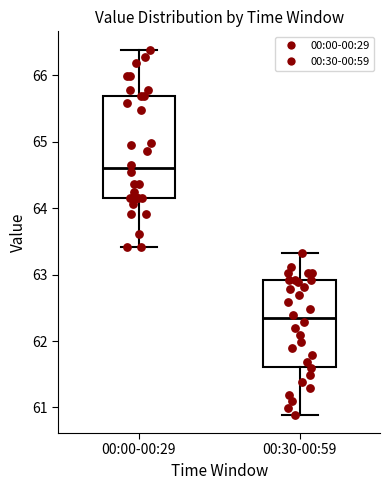

Which box's median line is the highest?

00:00-00:29